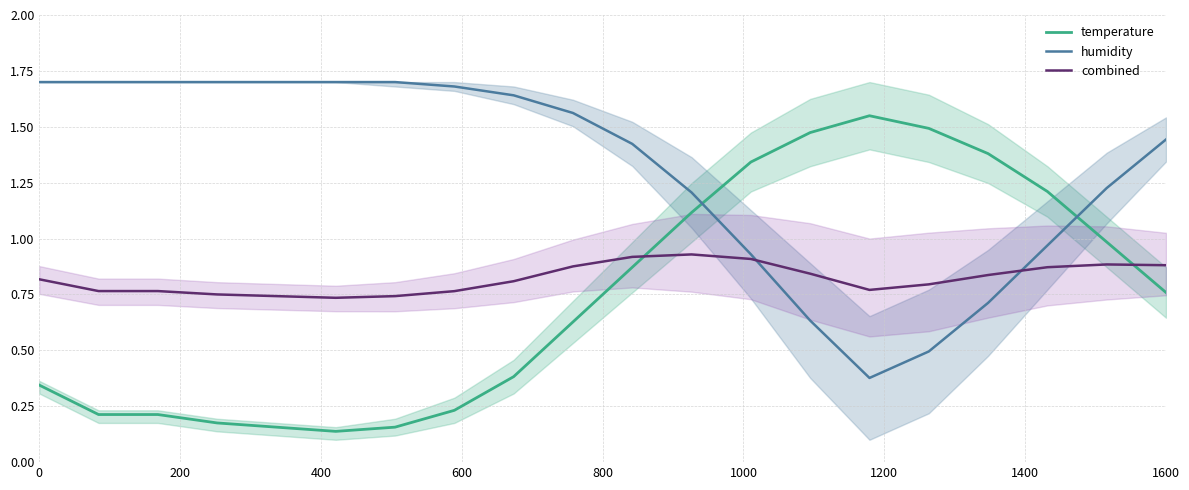

True or false: combined has more than 0 interior local peaks.

True